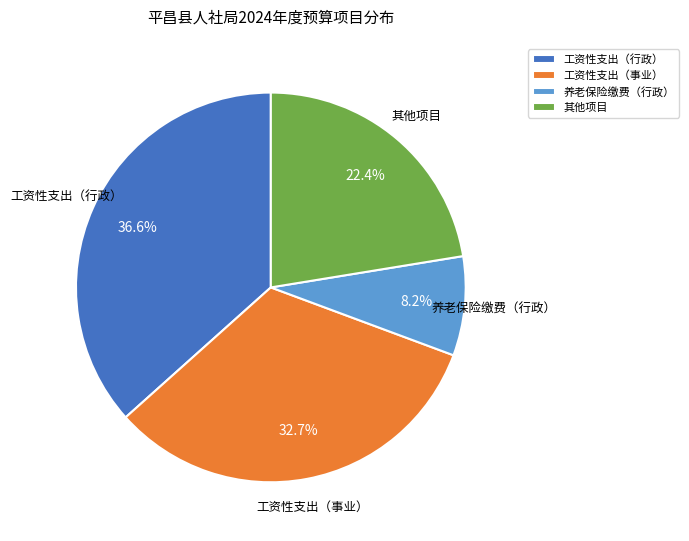

Is there a majority slice in this chart?

No